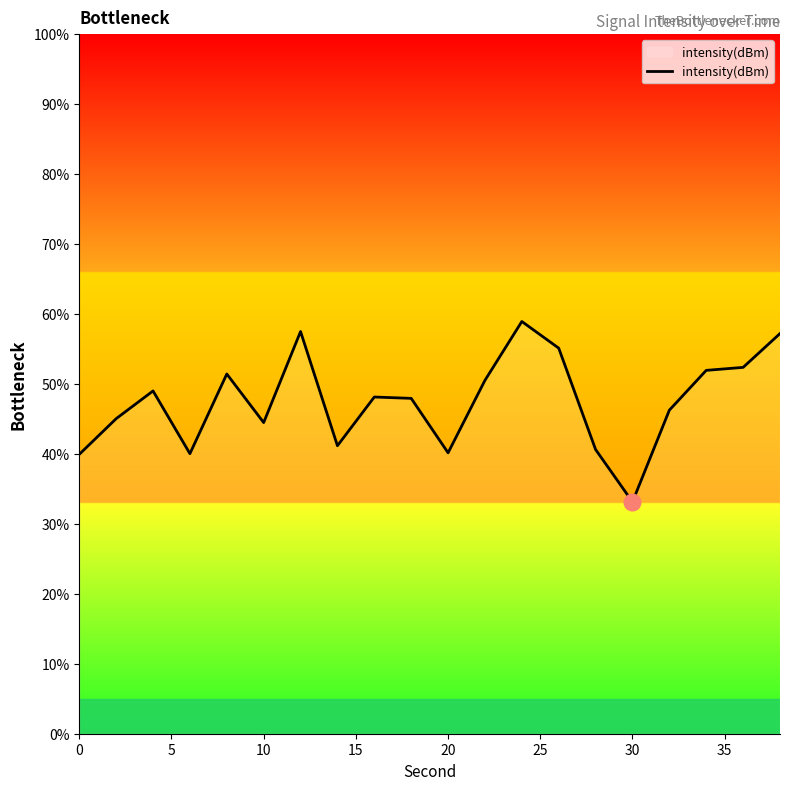

True or false: the data has more than 1 interior local peaks.

True